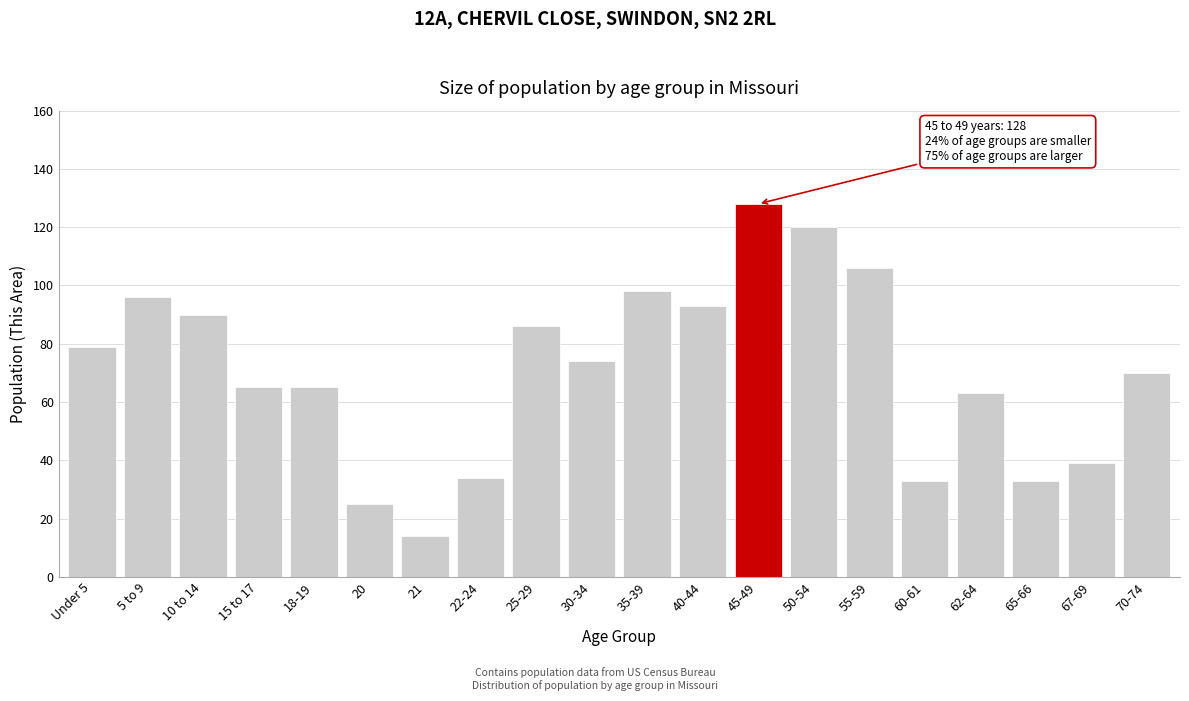

Reading left to right, list all the values displayed in this chart.

Under 5=79	5 to 9=96	10 to 14=90	15 to 17=65	18-19=65	20=25	21=14	22-24=34	25-29=86	30-34=74	35-39=98	40-44=93	45-49=128	50-54=120	55-59=106	60-61=33	62-64=63	65-66=33	67-69=39	70-74=70